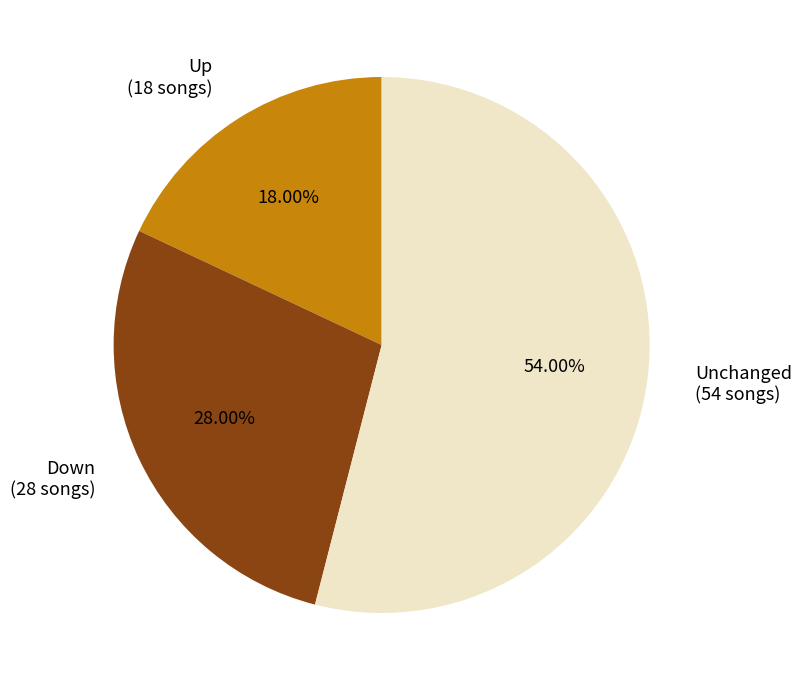

Is there a majority slice in this chart?

Yes